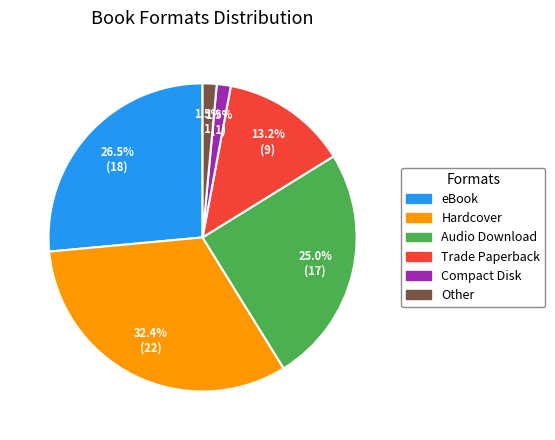

What is the ratio of the value at eBook to the value at Hardcover?

0.8